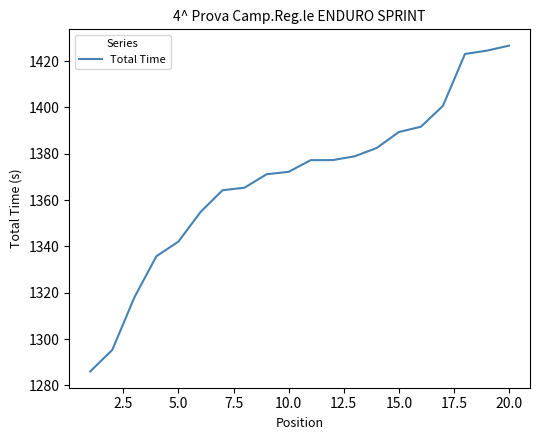

What is the greatest value displayed?

1426.7